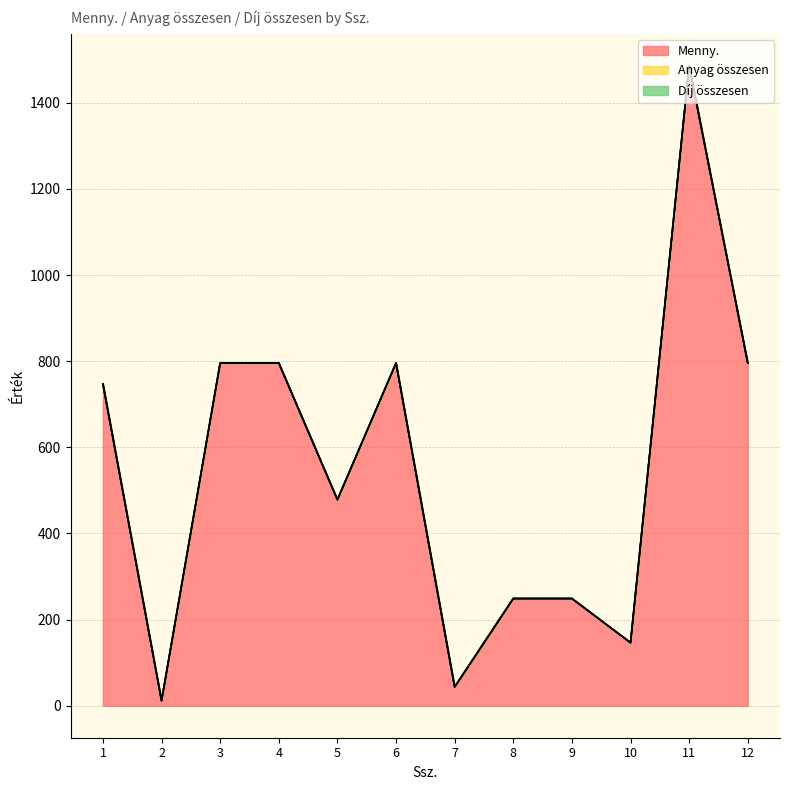

List the series in order of their peak value, highest first.

Menny., Anyag összesen, Díj összesen